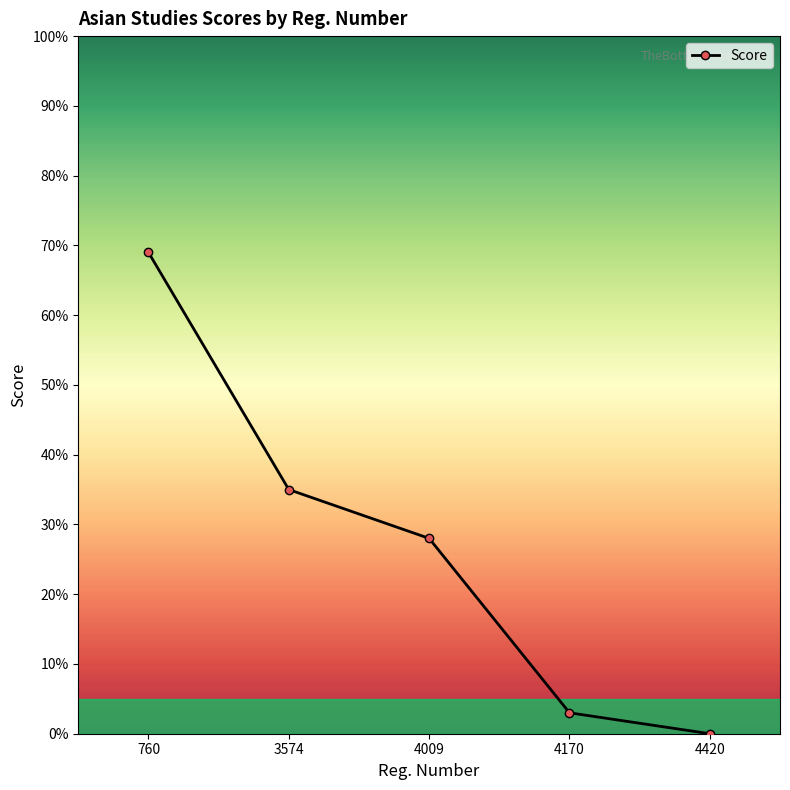

List the labels in order of value, largest first.

760, 3574, 4009, 4170, 4420